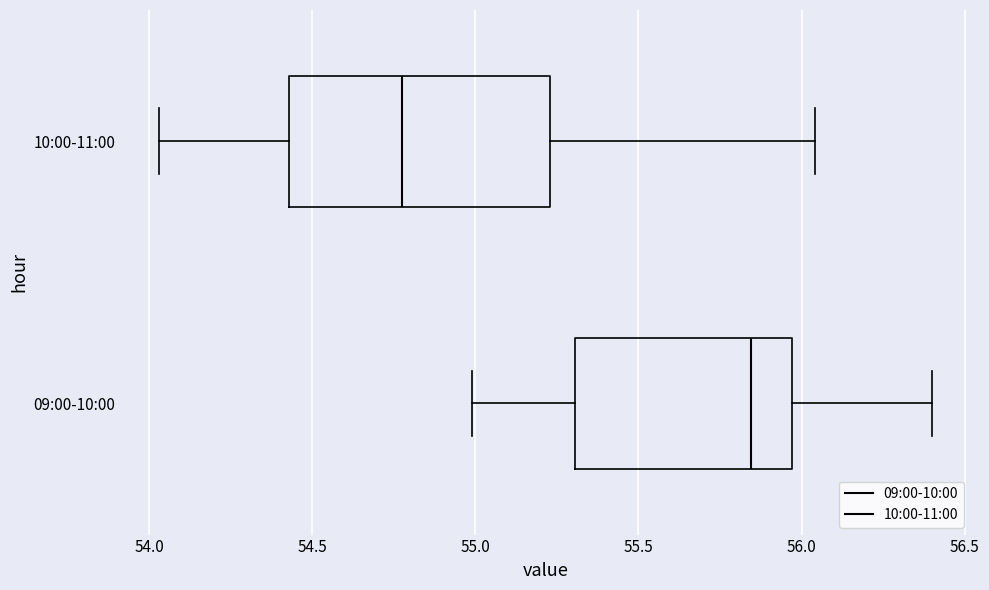

Comparing the boxes themselves (not the whiskers), which one is the widest?

10:00-11:00